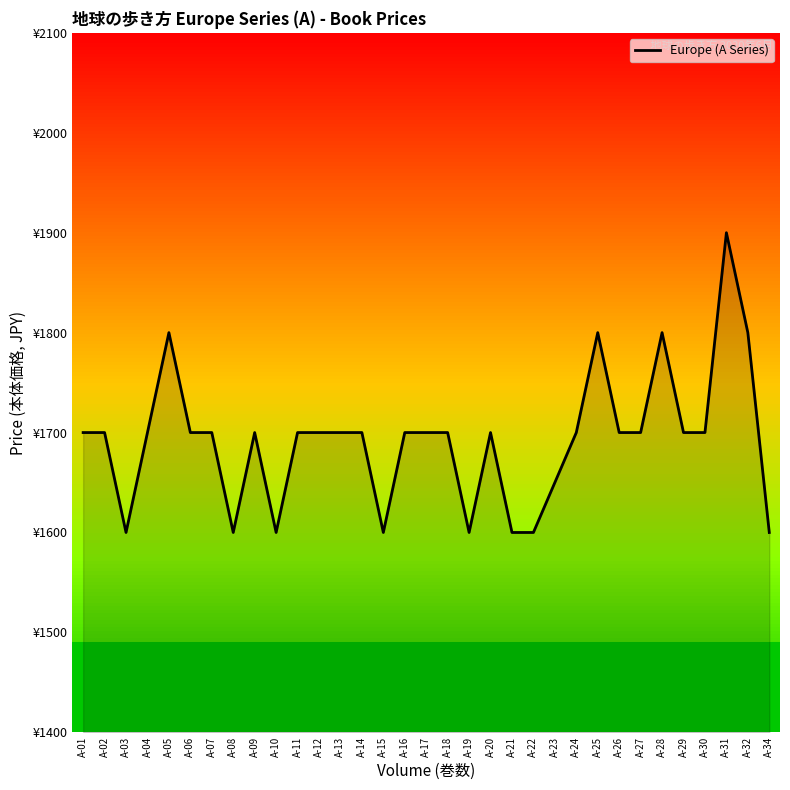

Does the chart have visible grid lines?

No